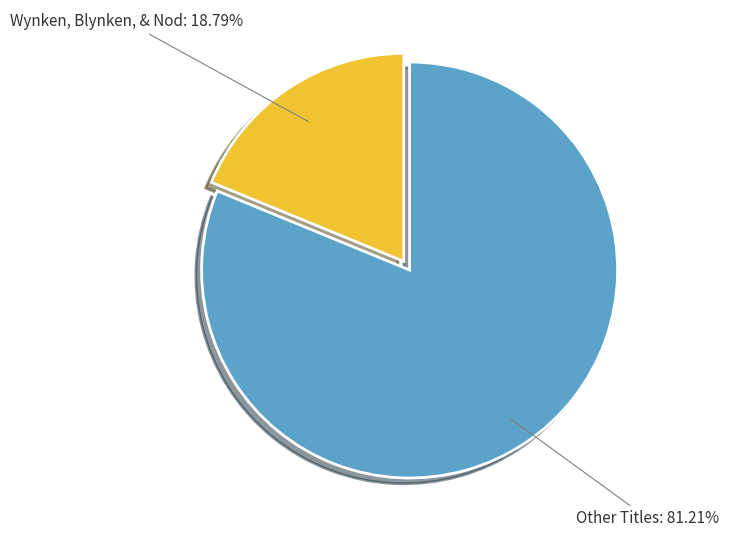

Combined, do Wynken, Blynken, & Nod and Other Titles account for over 50%?

Yes